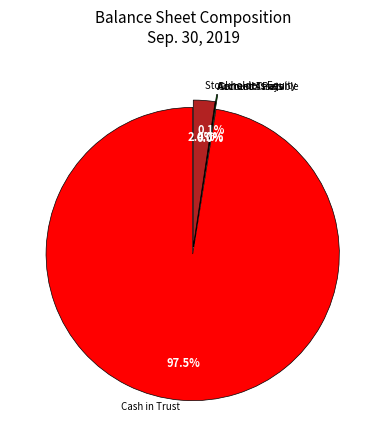

What is the change in value from Cash and marketable securities held in Trust to Total stockholders equity?

-413637797